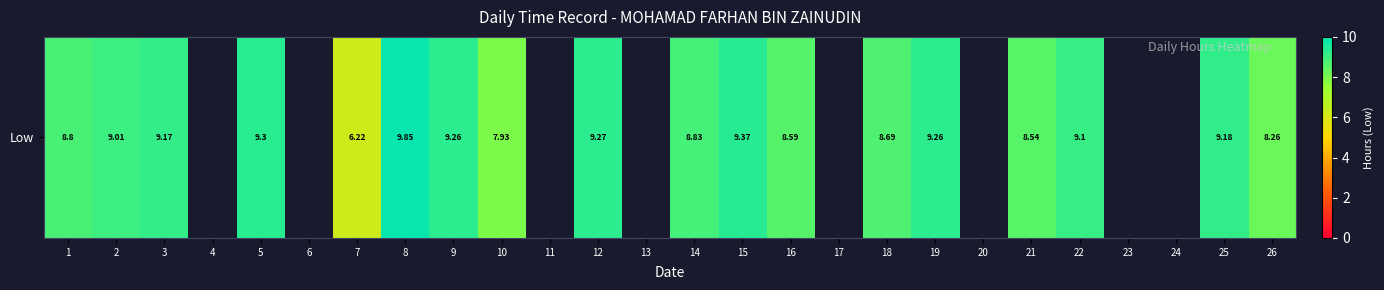

Reading right to left, transcribe all the data shown in this chart.

8.3	9.2	0.0	0.0	9.1	8.5	0.0	9.3	8.7	0.0	8.6	9.4	8.8	0.0	9.3	0.0	7.9	9.3	9.8	6.2	0.0	9.3	0.0	9.2	9.0	8.8